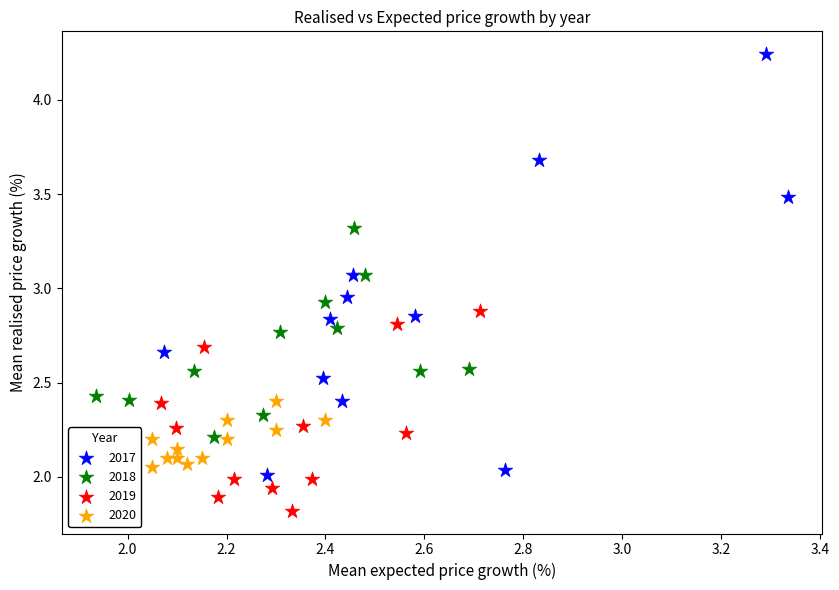

Which series reaches the minimum Y coordinate?

2019